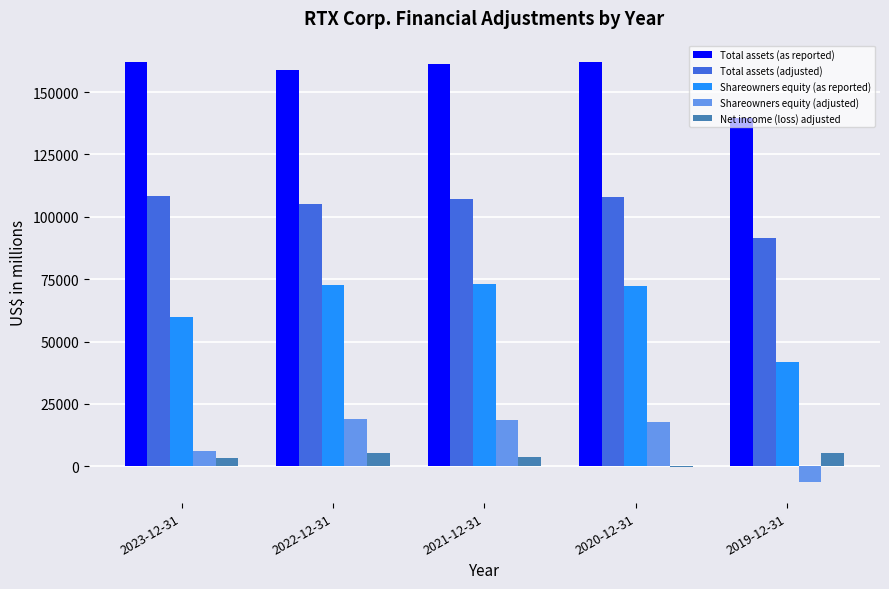

The value of Total assets (as reported) at 2019-12-31 is 183494. True or false?

False